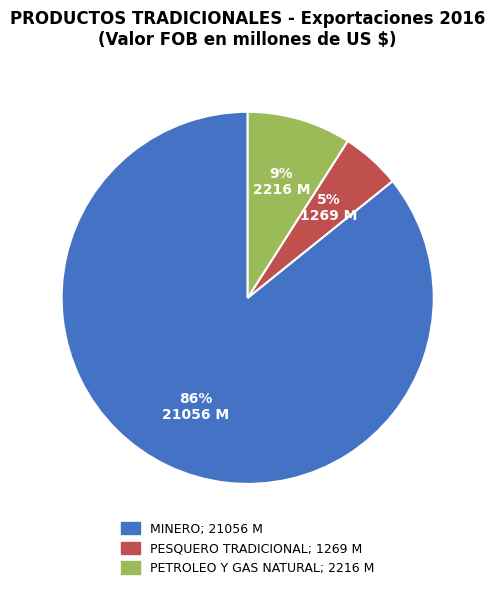

To the nearest percent, what is the average slice percentage?

33%